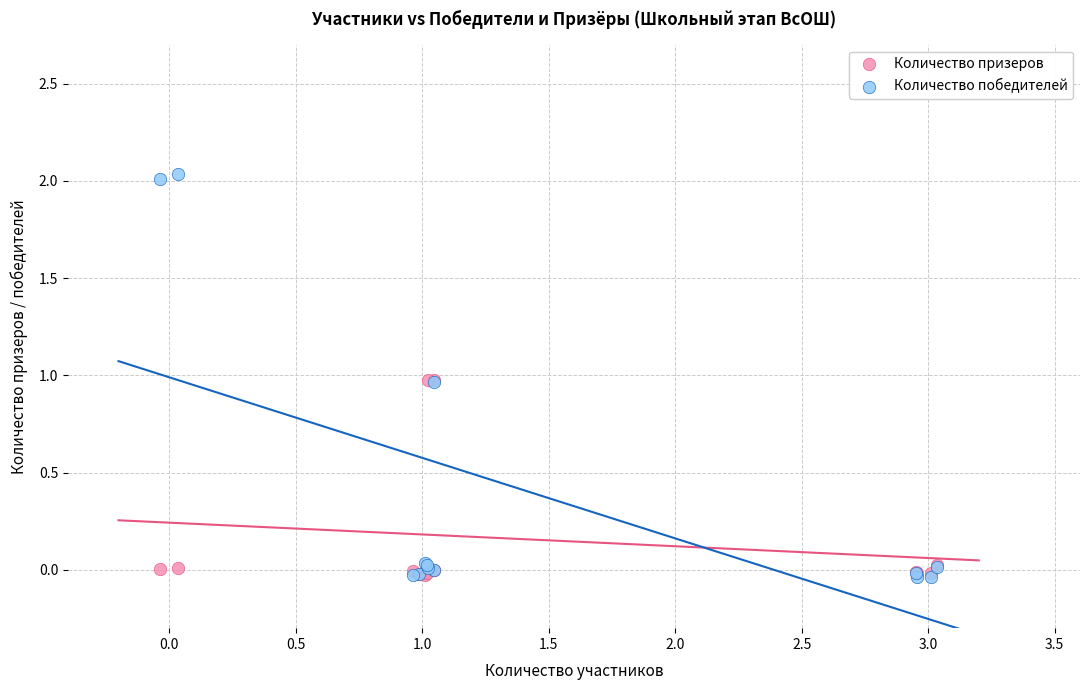

What are all the series names shown in the legend?

Количество призеров, Количество победителей